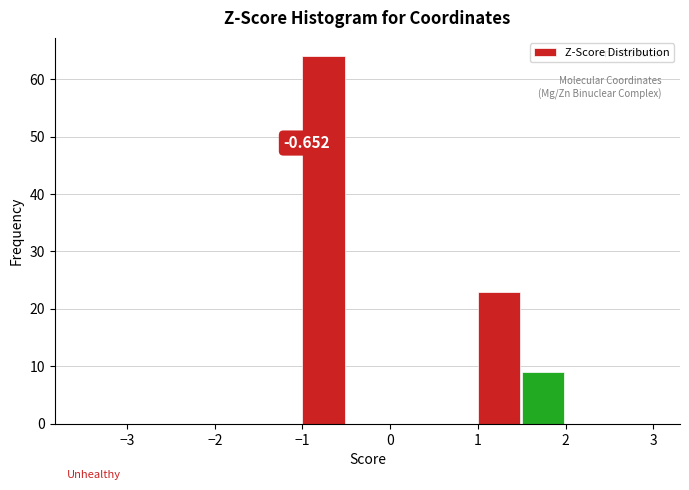

Over which range of the x-axis is the bar tallest?

-1.0 to -0.5